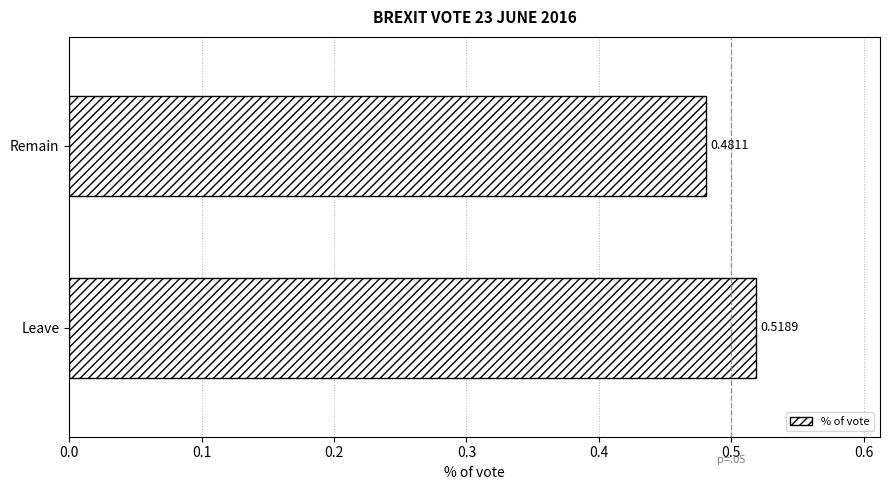

List the labels in order of value, largest first.

Leave, Remain